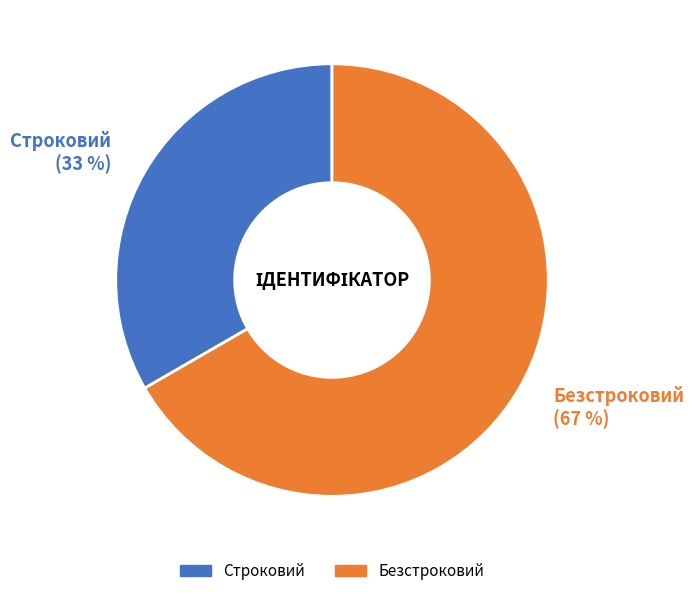

How many slices are in this pie chart?

2